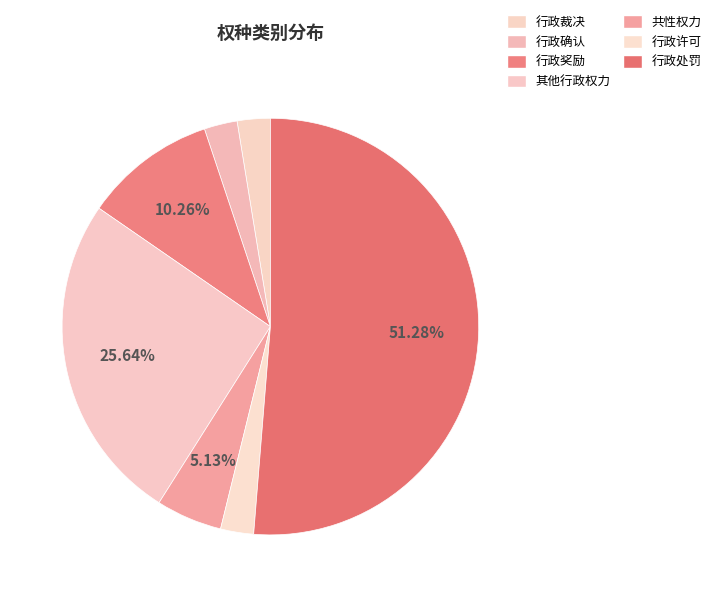

Which has a higher value, 行政许可 or 共性权力?

共性权力